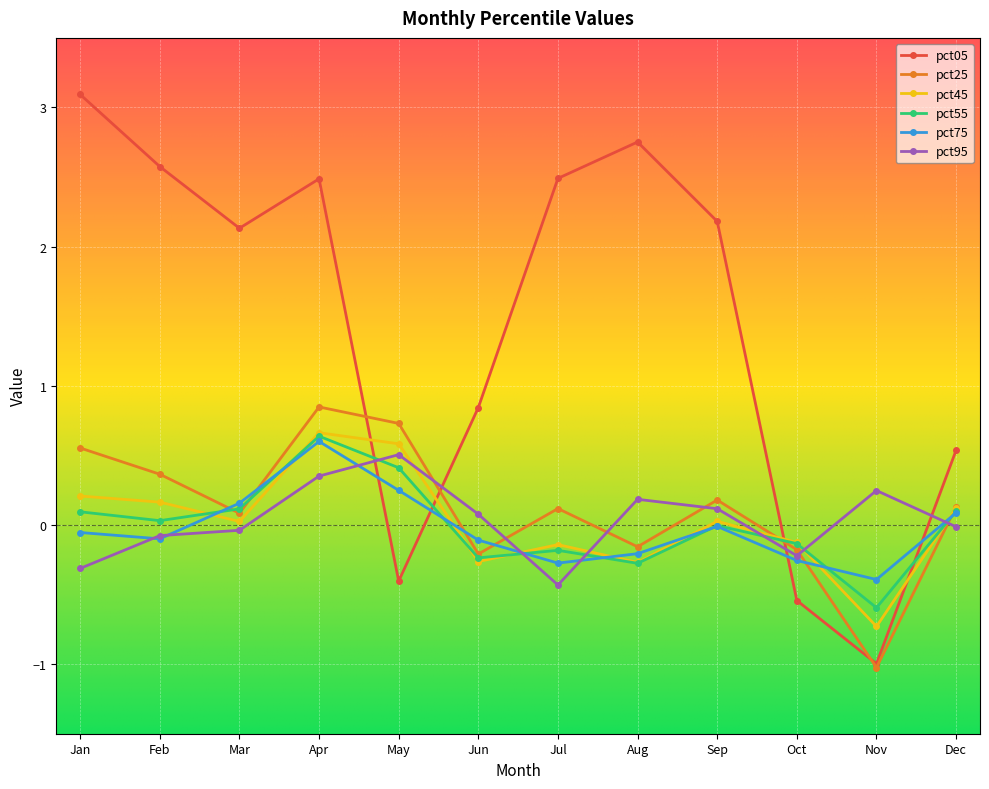

True or false: pct05 and pct45 cross at least once.

True